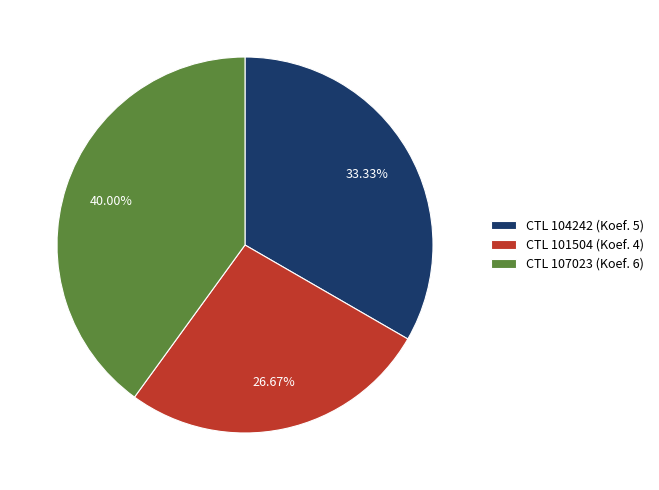

What is the smallest slice in the pie chart?

CTL 101504 (Koef. 4)